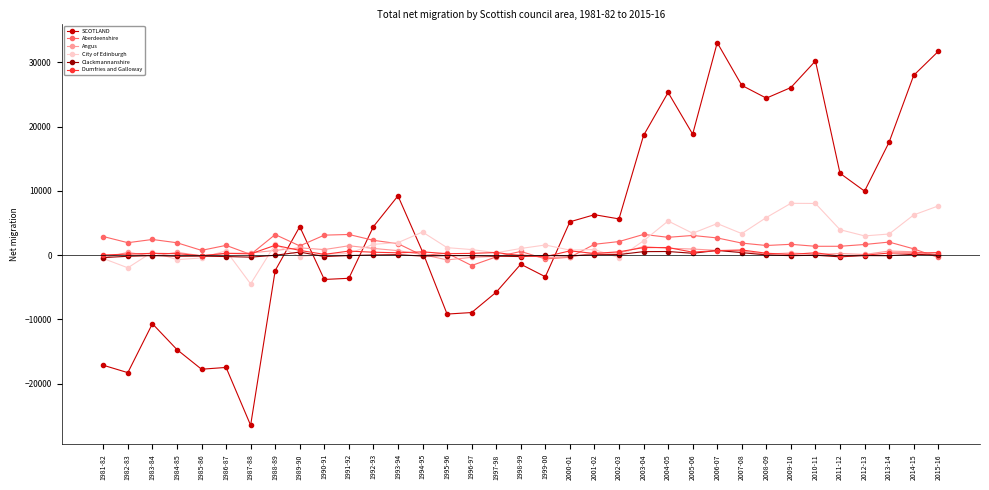

What is the spread (max minus min) of values at 2012-13?

10021